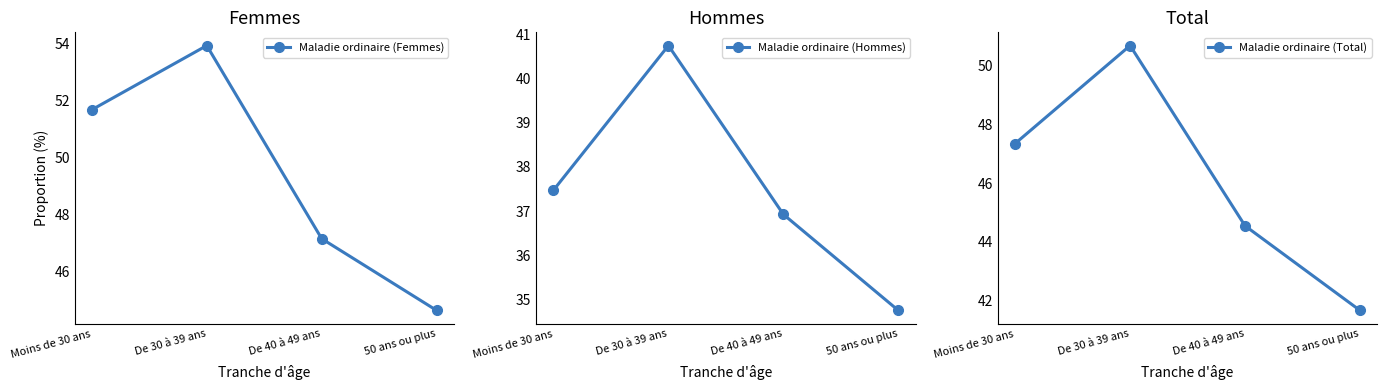

What is the label of the 4th point from the left?

50 ans ou plus